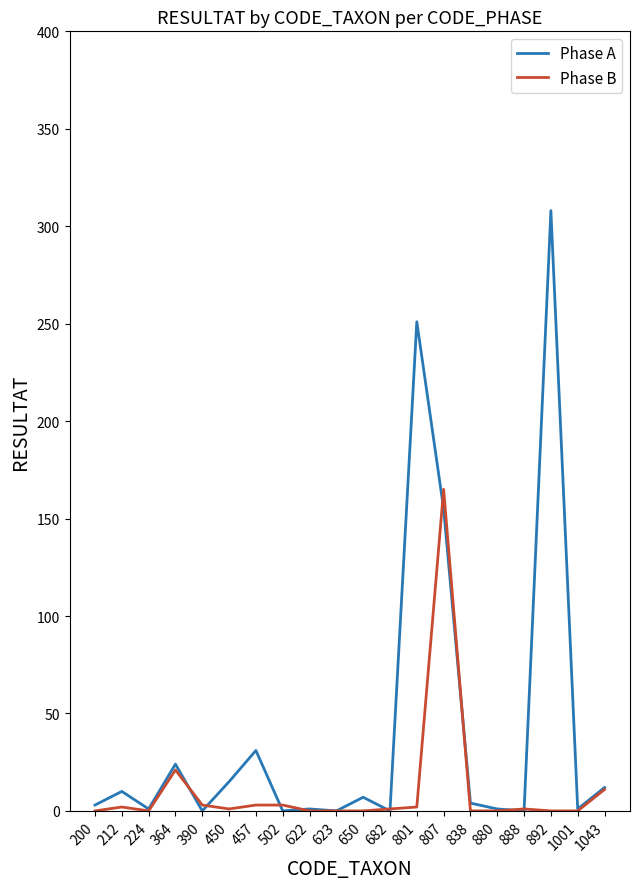

List the series in order of their overall mean, lowest first.

Phase B, Phase A